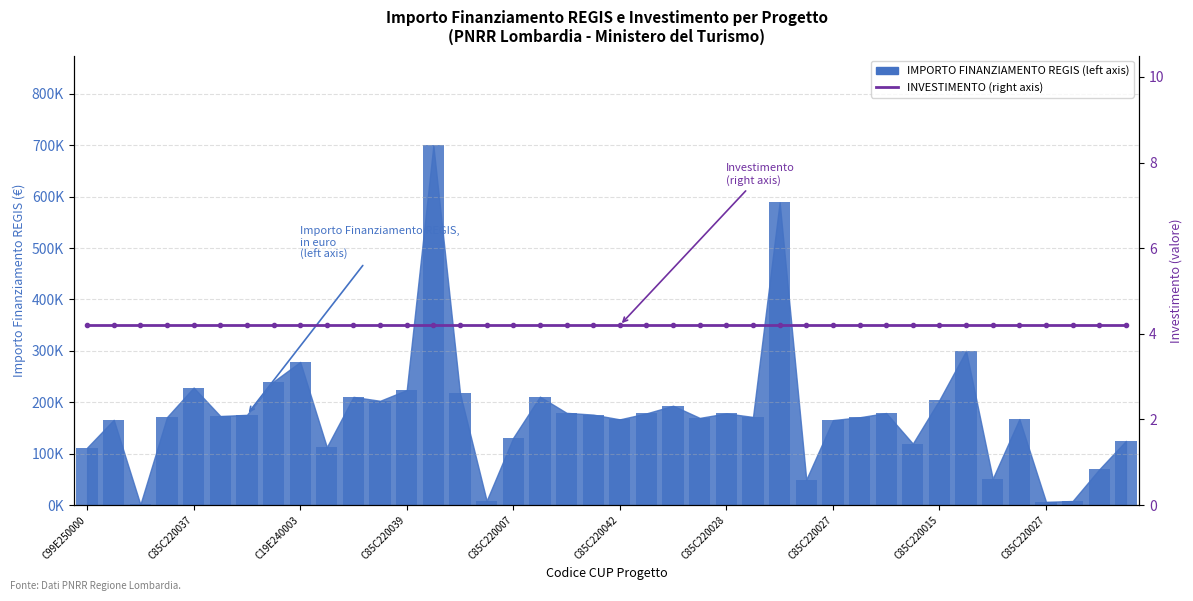

List the labels in order of value, largest first.

C85C22004240008, C85C22004490008, C99E24000160004, C19E24000320004, C85C22003690008, C85C22003700008, C85C22003950008, C85C22003840008, C85C22004400008, C85C22004550008, C85C22001510008, C85C22003960008, C85C22003090008, C85C22003970008, C85C22002950008, C85C22002870008, C85C22004610008, C85C22000950008, C85C22003480008, C85C22002560008, C85C22004480008, C85C22002890008, C85C22001380008, C85C22001770008, C85C22000570008, C85C22004270008, C19E25000060004, C85C22002780008, C85C22000770008, C85C22000050008, C85C22002850008, C29E24000390004, C99E25000030004, C19E24000120004, C69E24000370004, C85C22004510008, C49E24000510004, C49E24000140004, C85C22002710008, C49E25000030004